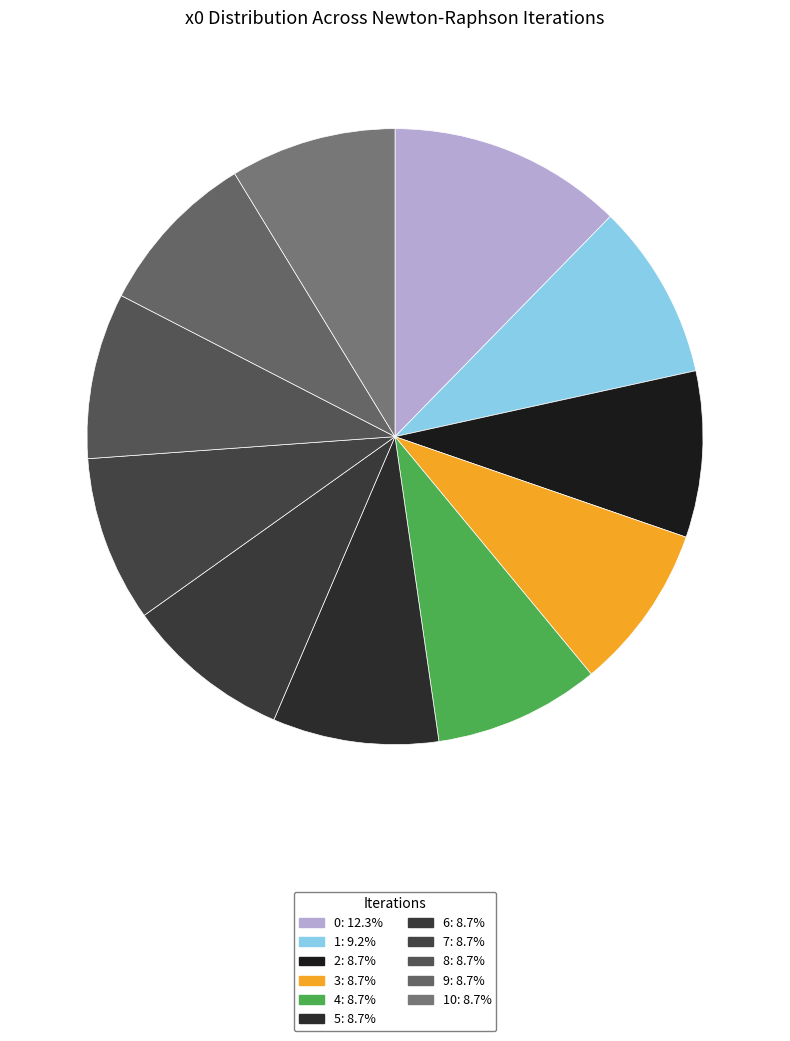

Count the number of slices in the pie.

11